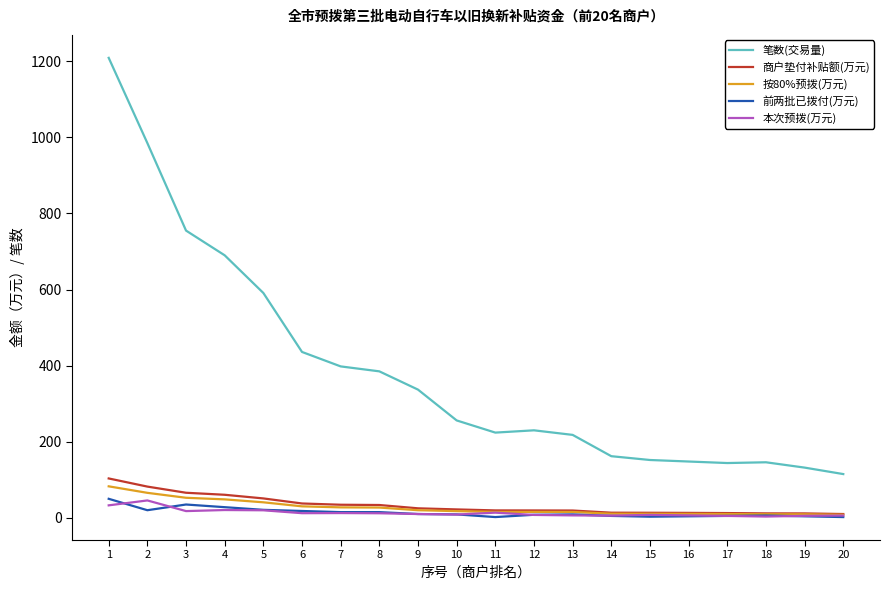

True or false: 笔数(交易量) and 商户垫付补贴额(万元) intersect in this chart.

False